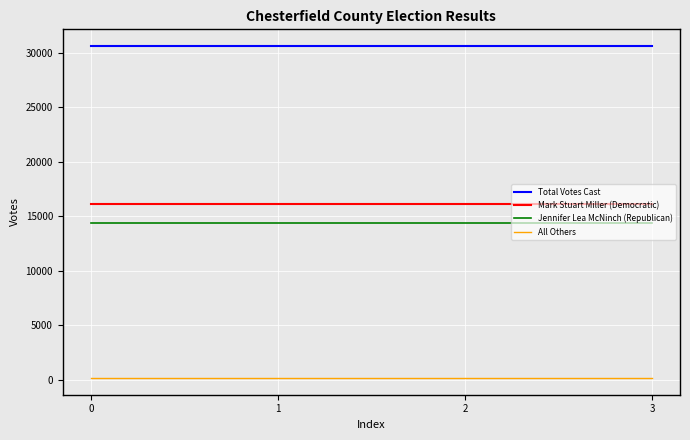

How many lines are shown in the chart?

4